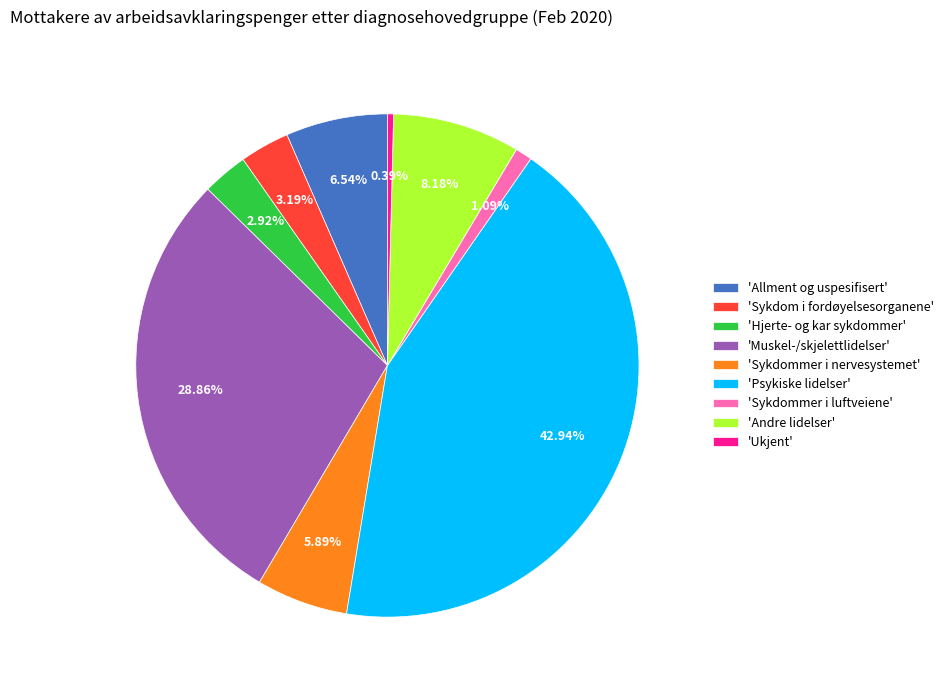

To the nearest percent, what is the average slice percentage?

11%